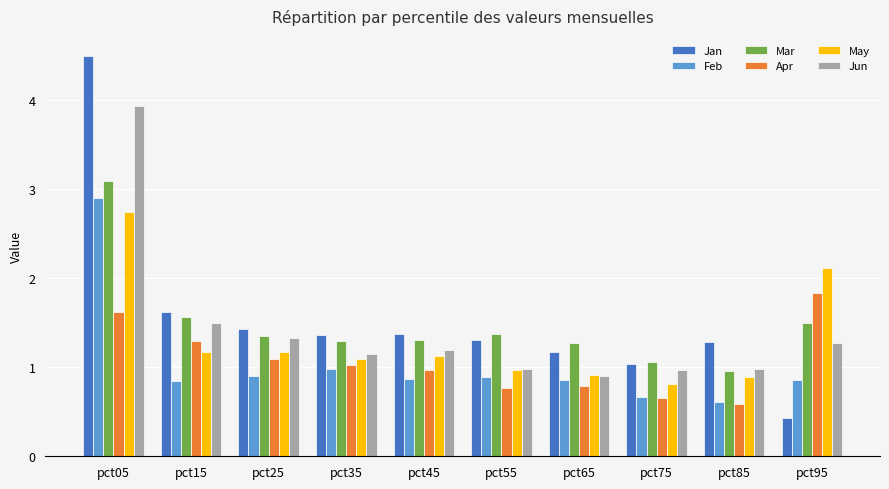

At how many categories does at least one series exceed 0?

10